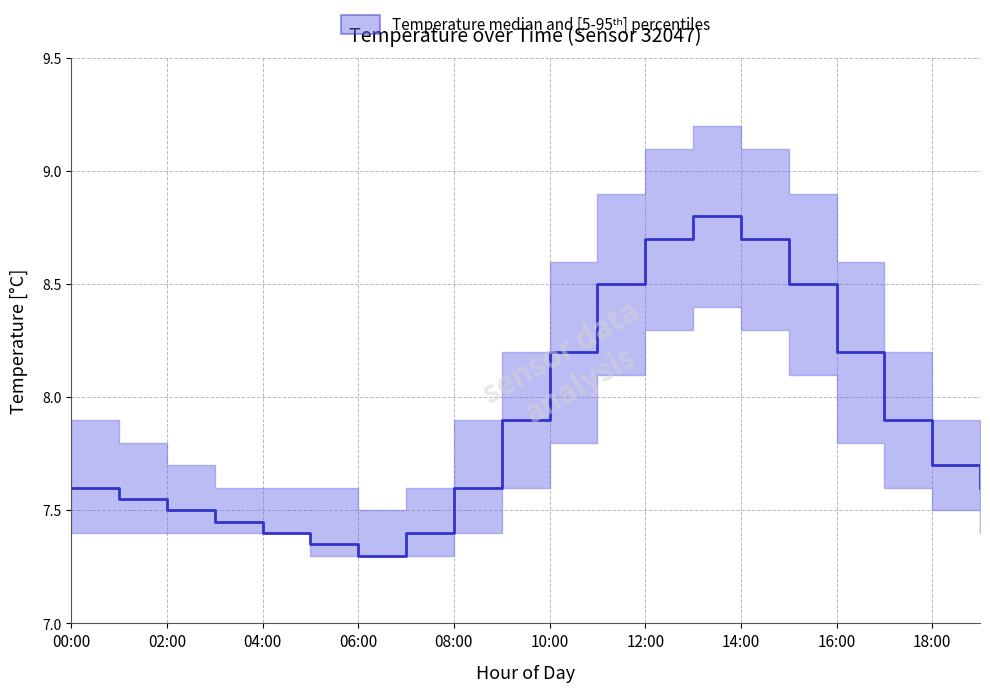

Rank the categories by temperature_p95 value from lowest to highest.

06:00, 03:00, 04:00, 05:00, 07:00, 02:00, 01:00, 19:00, 00:00, 08:00, 18:00, 09:00, 17:00, 10:00, 16:00, 11:00, 15:00, 12:00, 14:00, 13:00